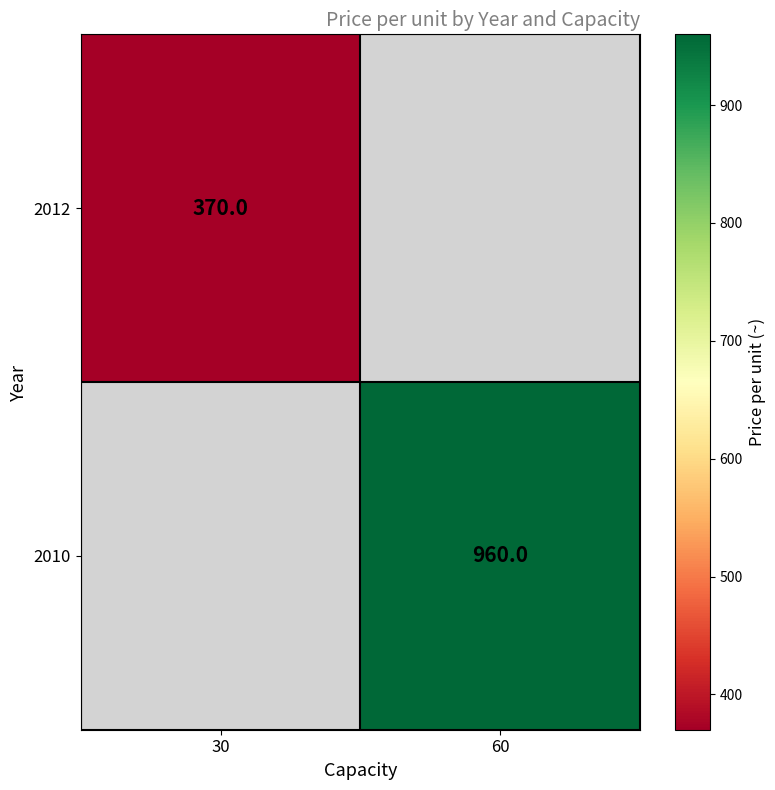

The 2012 series shows 160 at 30. True or false?

False